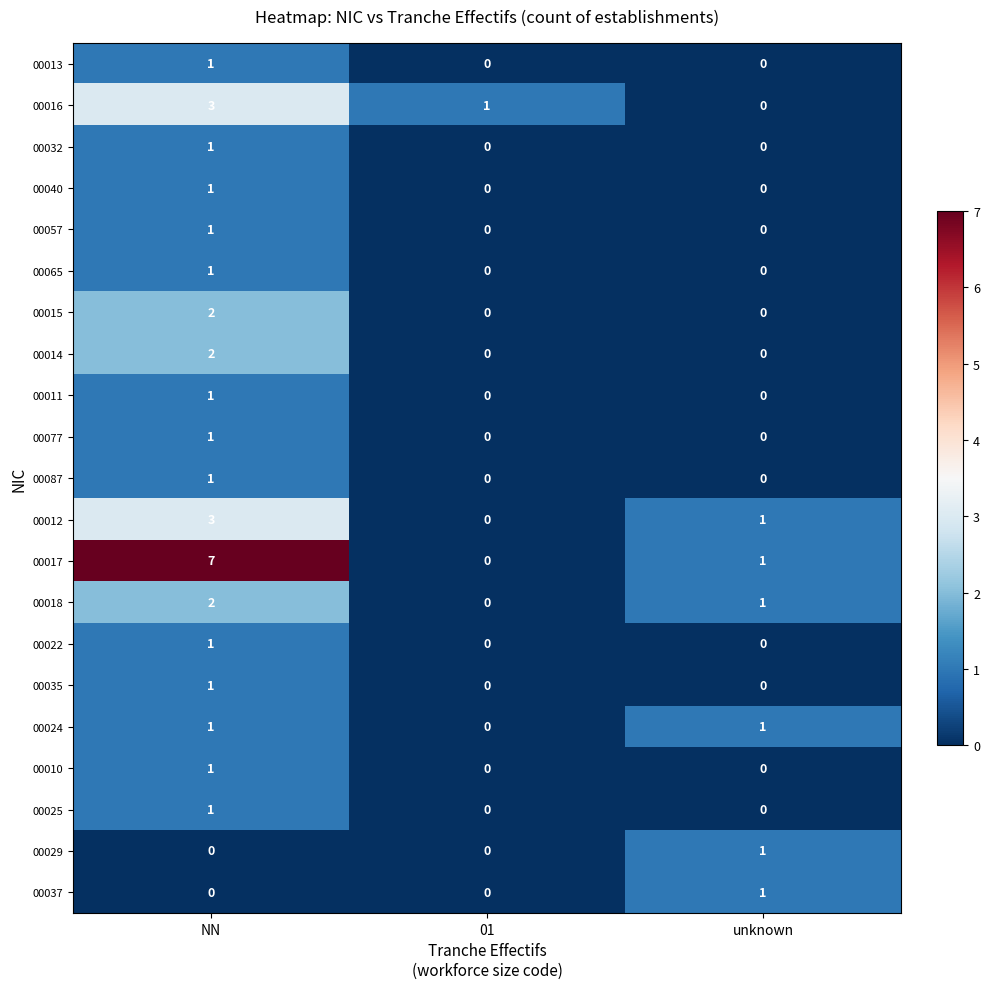

Which series has the widest spread of values?

00017